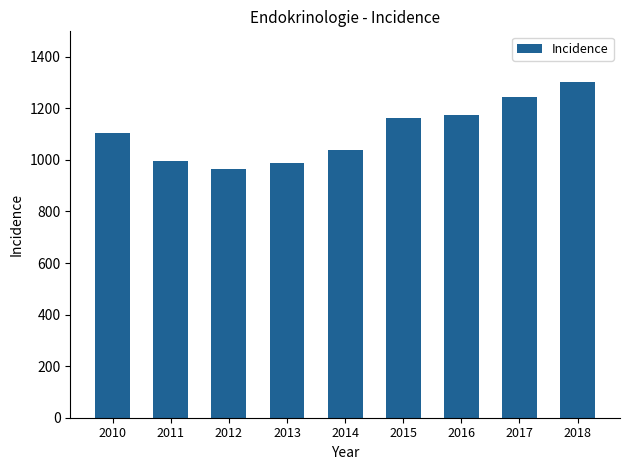

What value does the data have at 2010?

1103